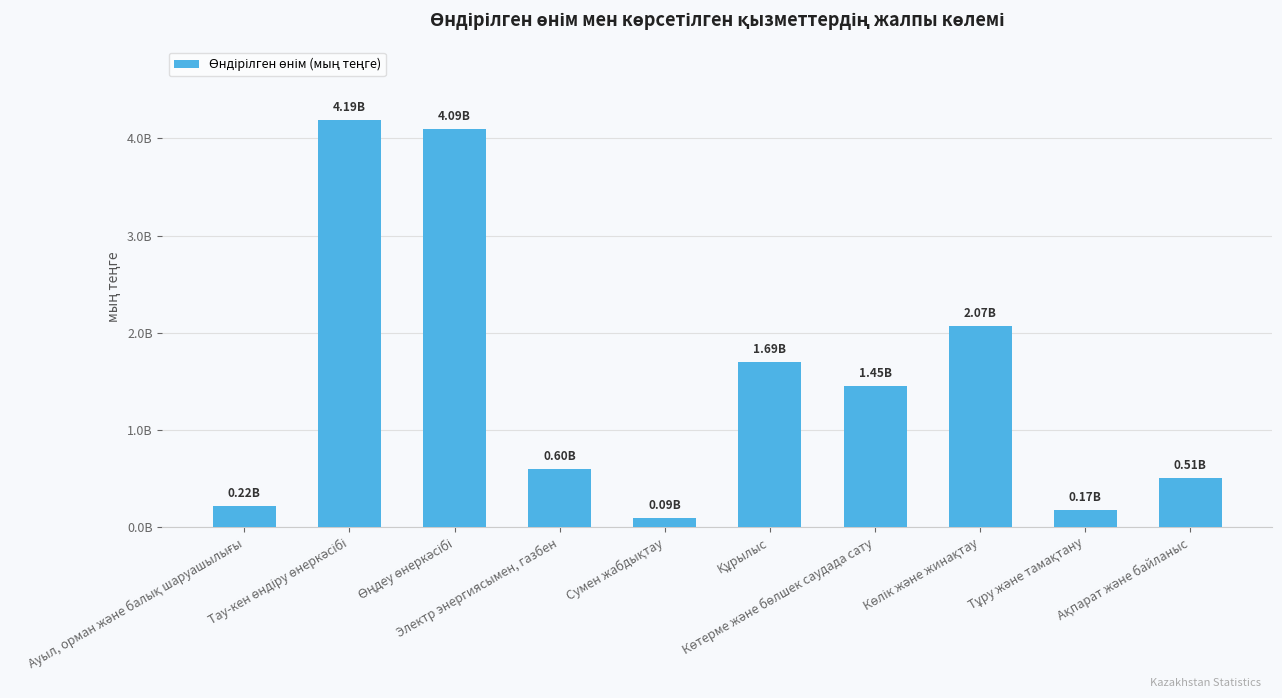

Does the chart contain any negative values?

No